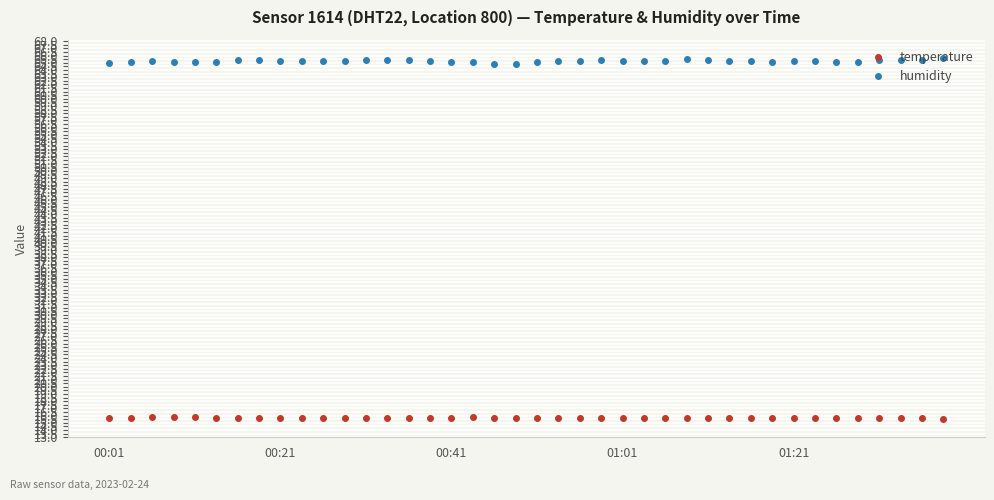

At how many categories does at least one series exceed 39?

40